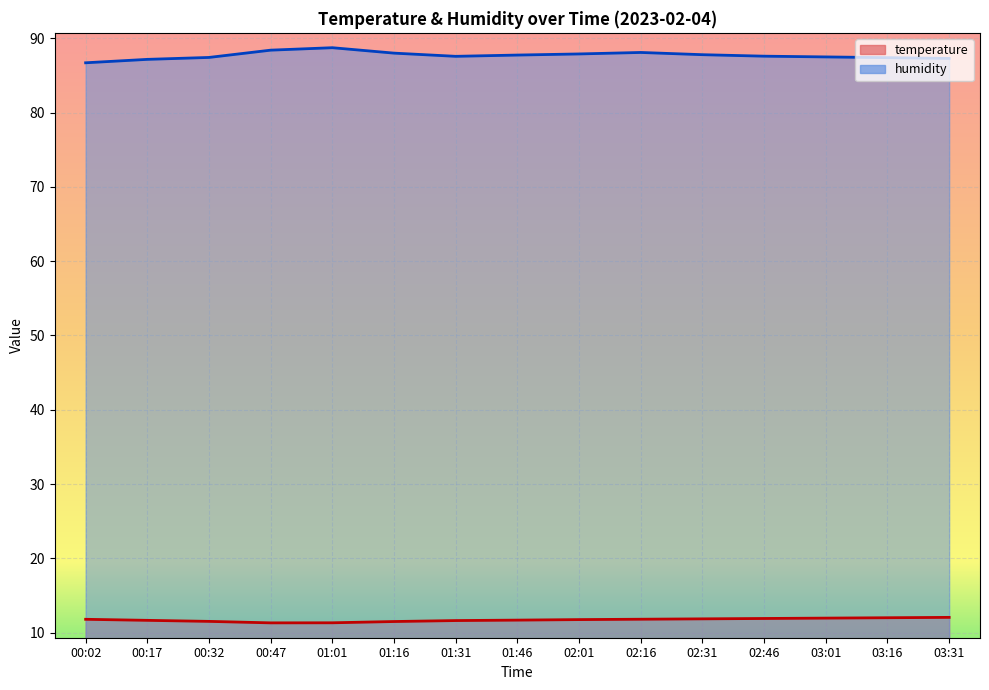

Which category has the highest value in the humidity series?

01:01